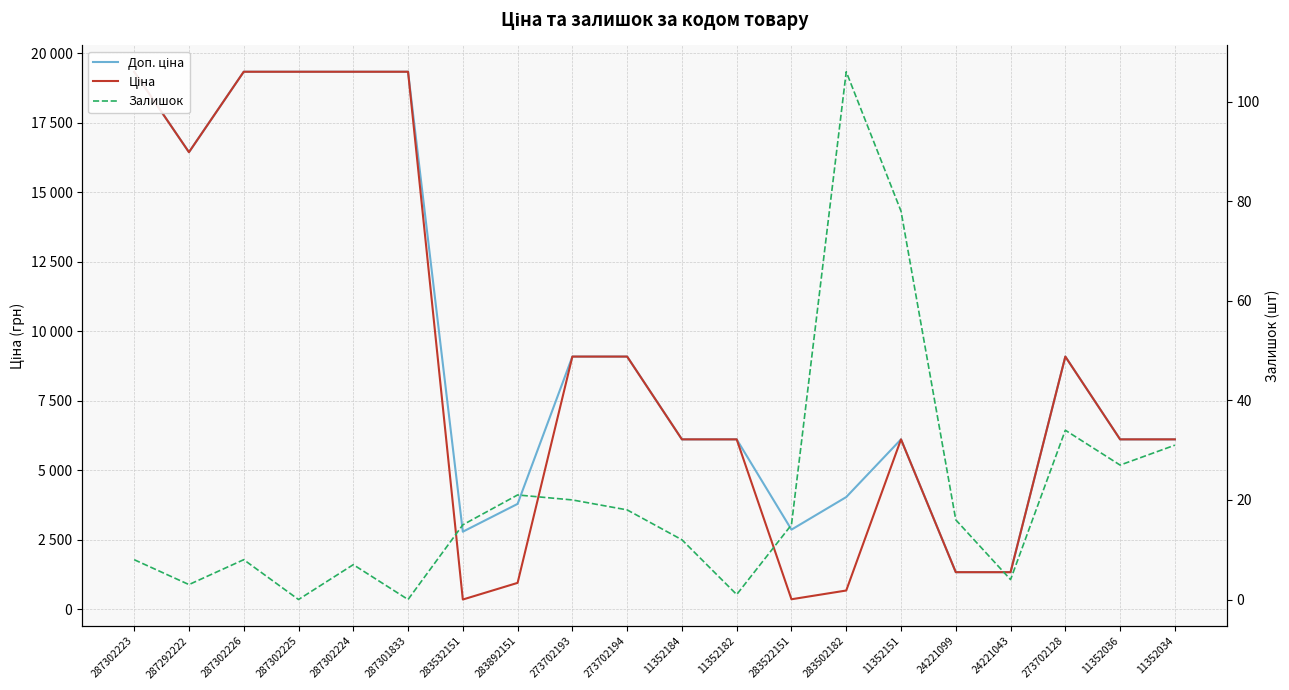

At which label does Доп. ціна reach its peak?

287302223